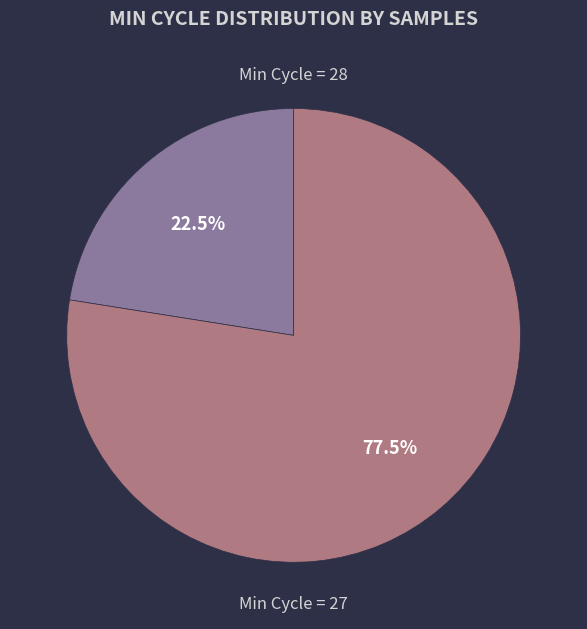

Does any single category account for the majority?

Yes